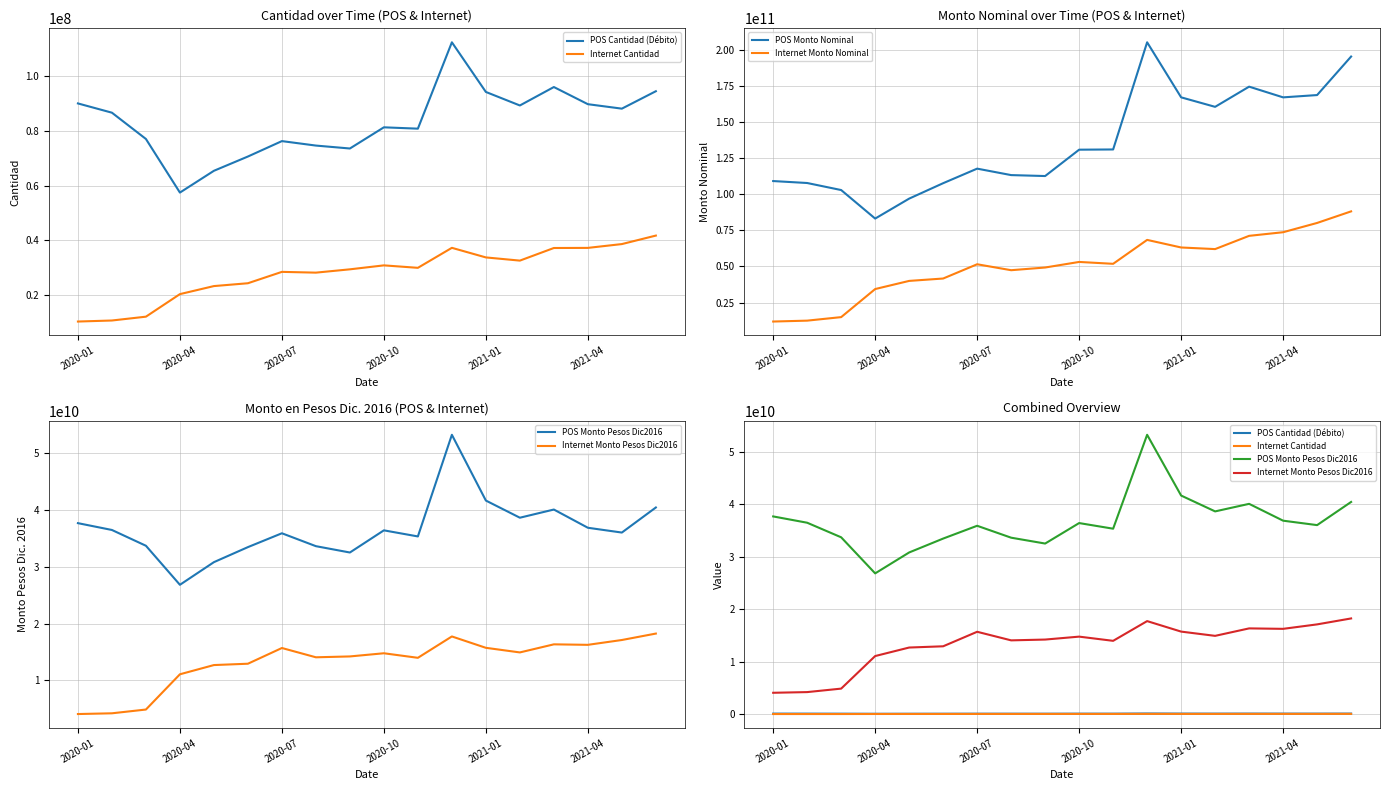

True or false: POS Monto Nominal and Internet Monto Nominal cross at least once.

False